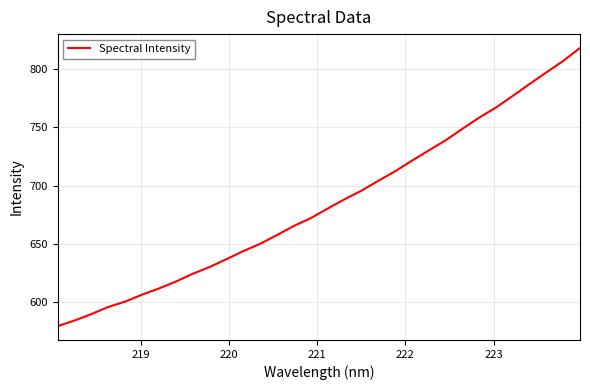

What is the difference between the maximum and minimum values?

239.1